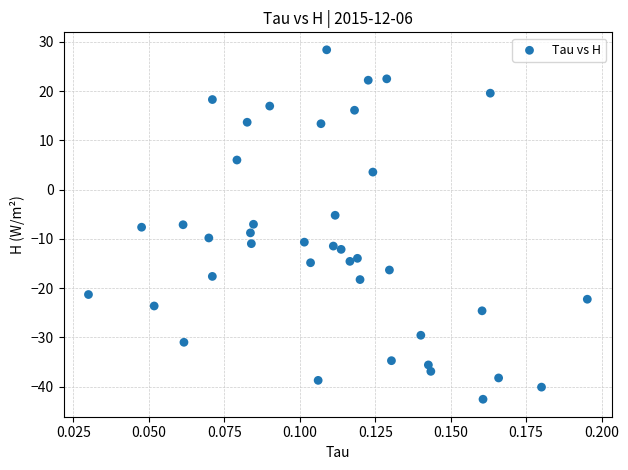

What is the range of Y values (max minus min)?

71.0